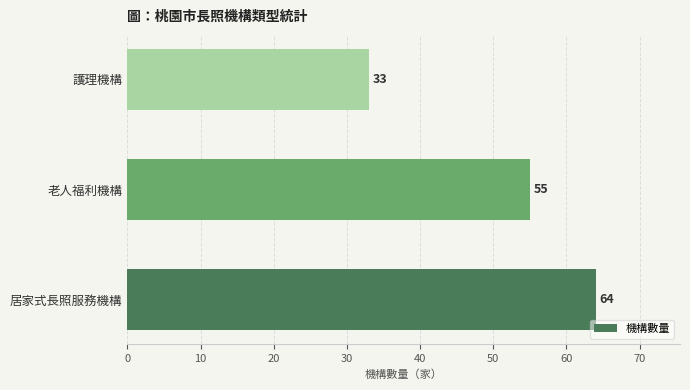

Which category has the lowest value across all series?

護理機構